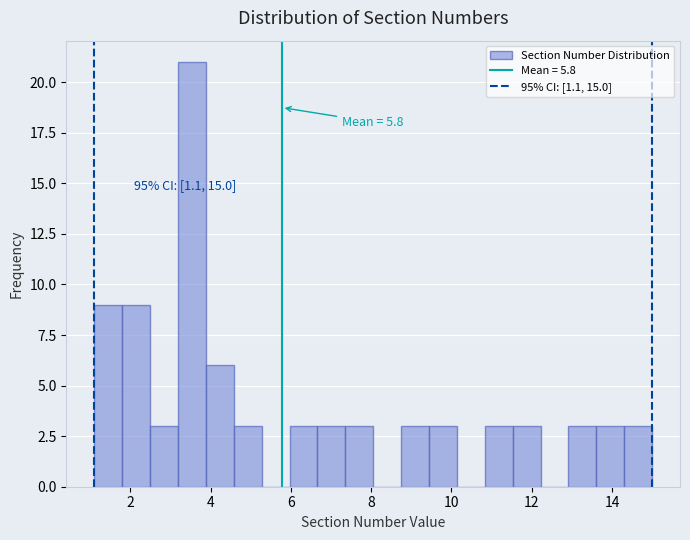

Read against the x-axis, roughly where is the centre of the tallest bar?

3.6